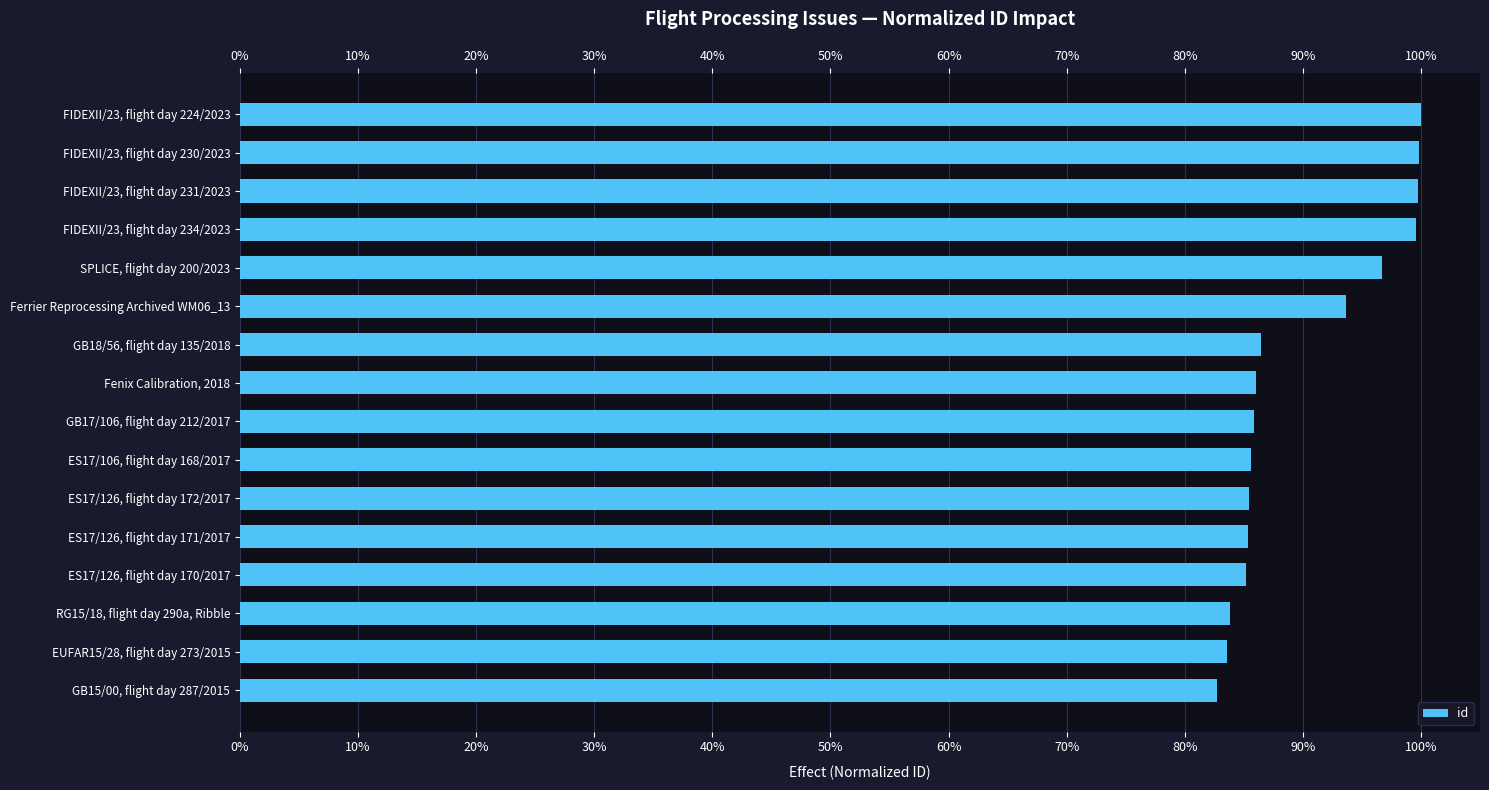

What is the value of the 3rd bar from the left?

83.8